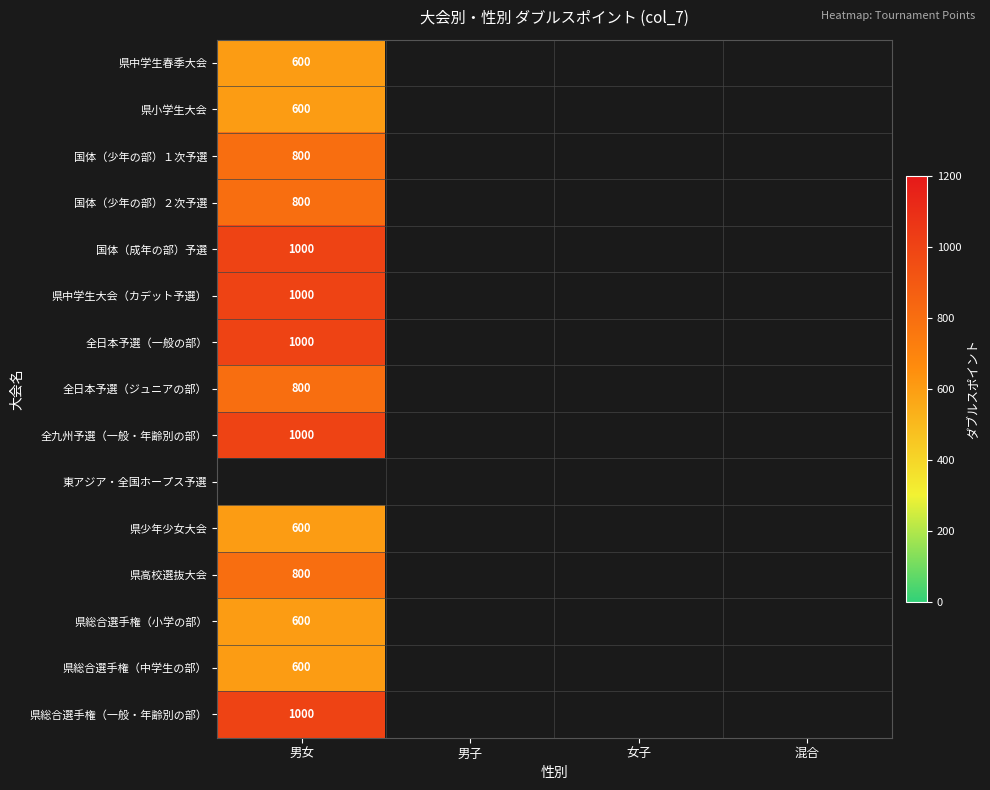

Is it true that 県総合選手権（中学生の部） equals 600 at 男女?

True